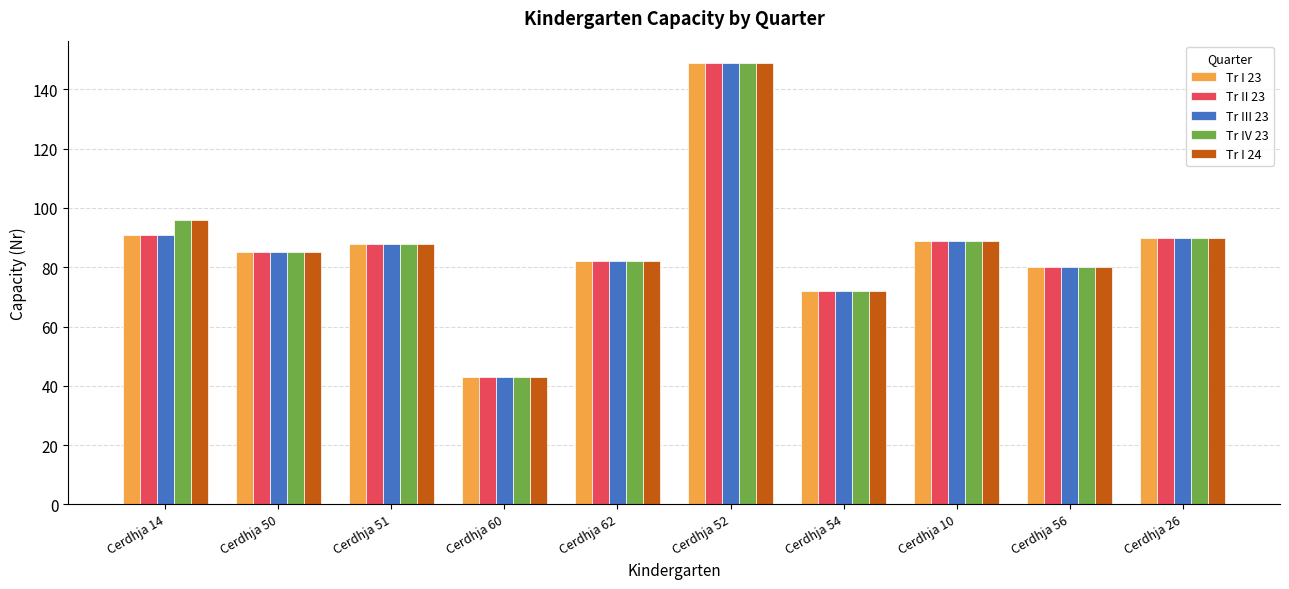

True or false: Tr III 23 has a value of 115 at Cerdhja 56.

False